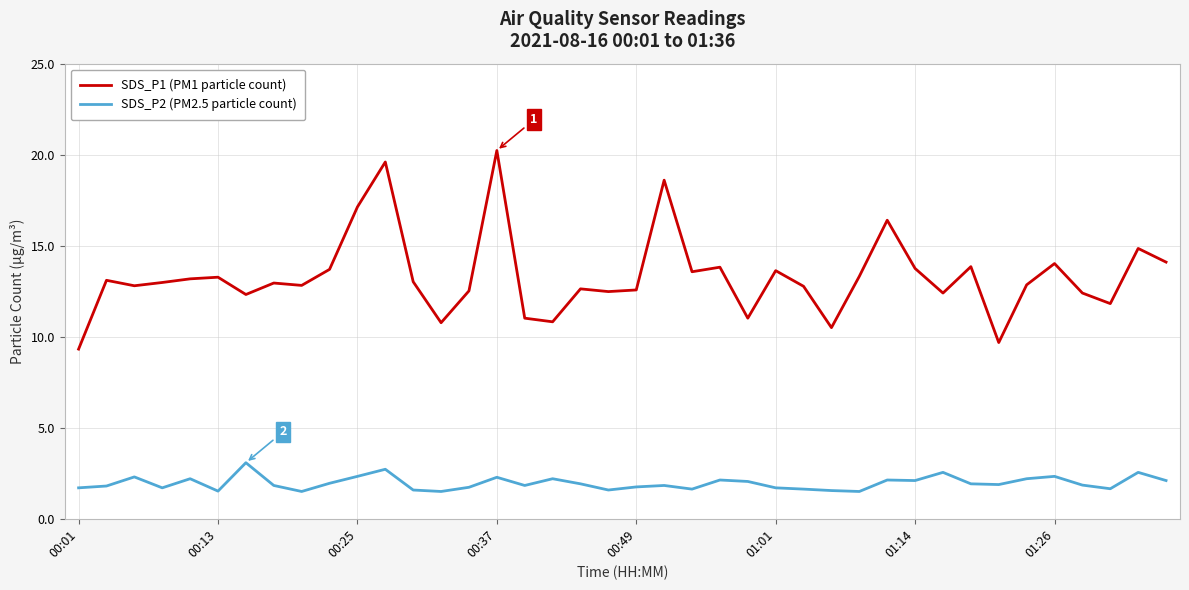

What is the lowest value of the SDS_P1 (PM1 particle count) series?

9.3